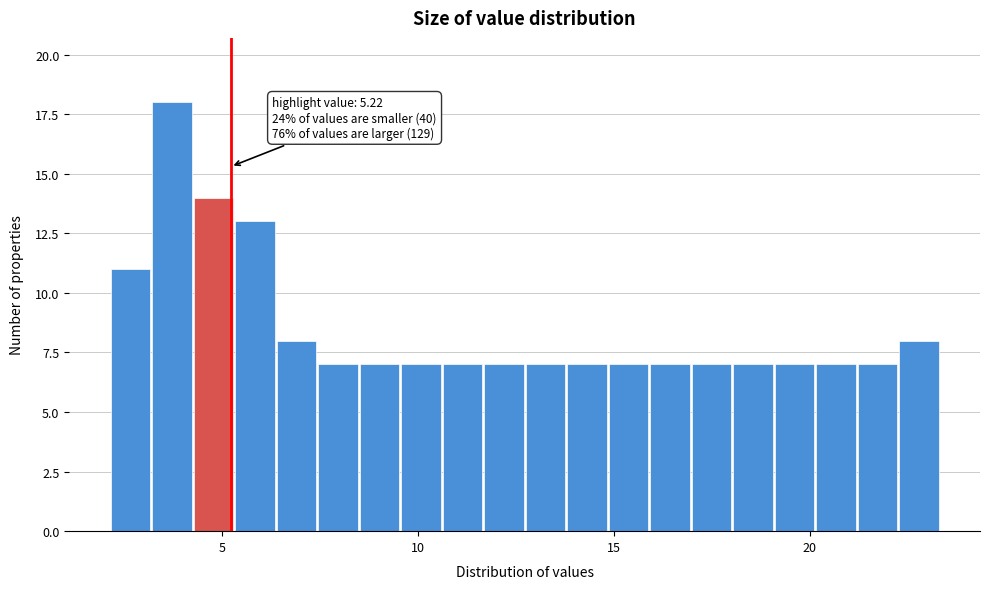

Read against the x-axis, roughly where is the centre of the tallest bar?

3.5